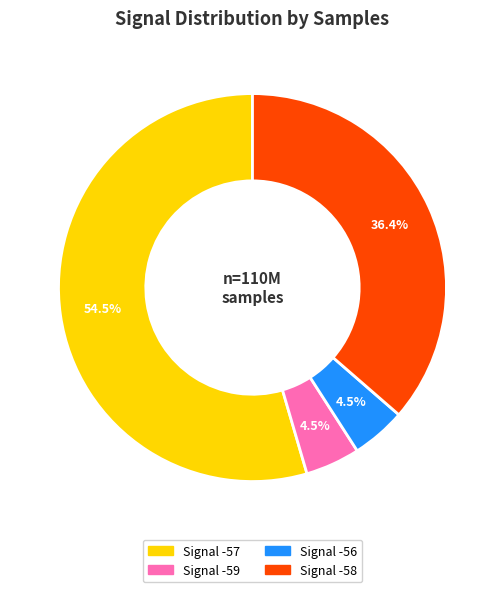

Is there a majority slice in this chart?

Yes